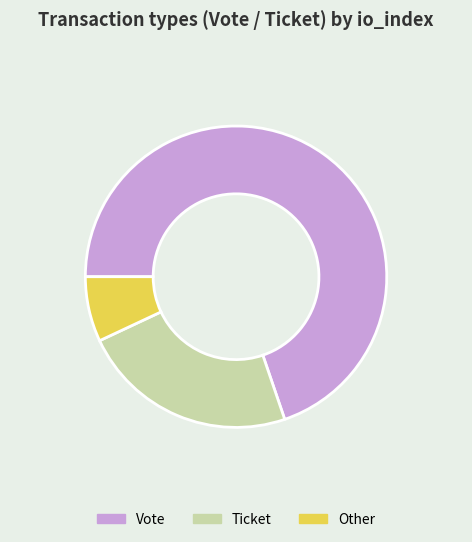

Rank the categories by value from lowest to highest.

Other, Ticket, Vote